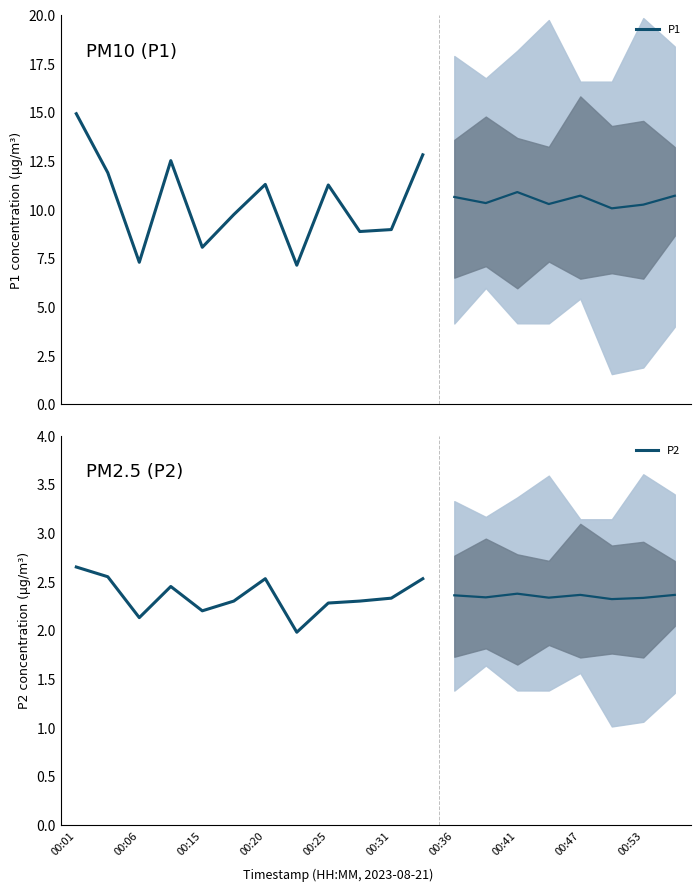

What are all the series names shown in the legend?

P1, P2